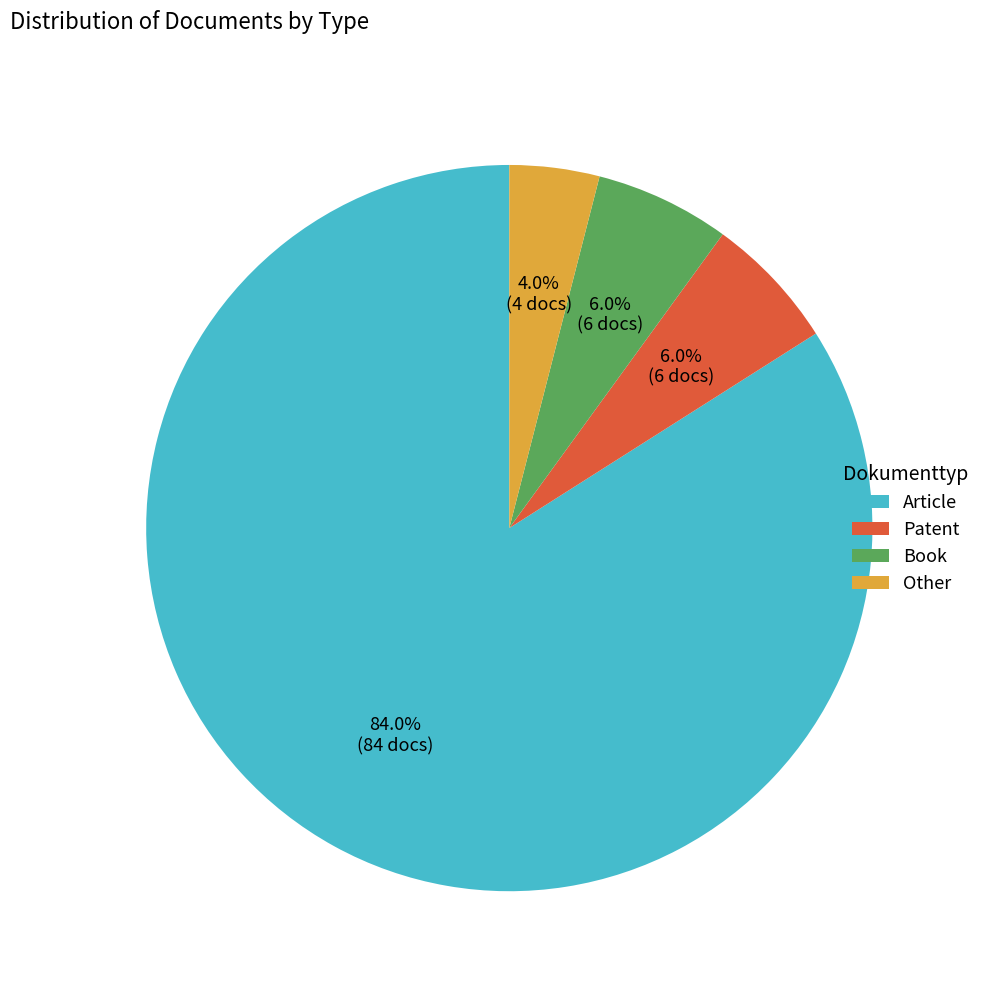

What is the majority slice?

Article